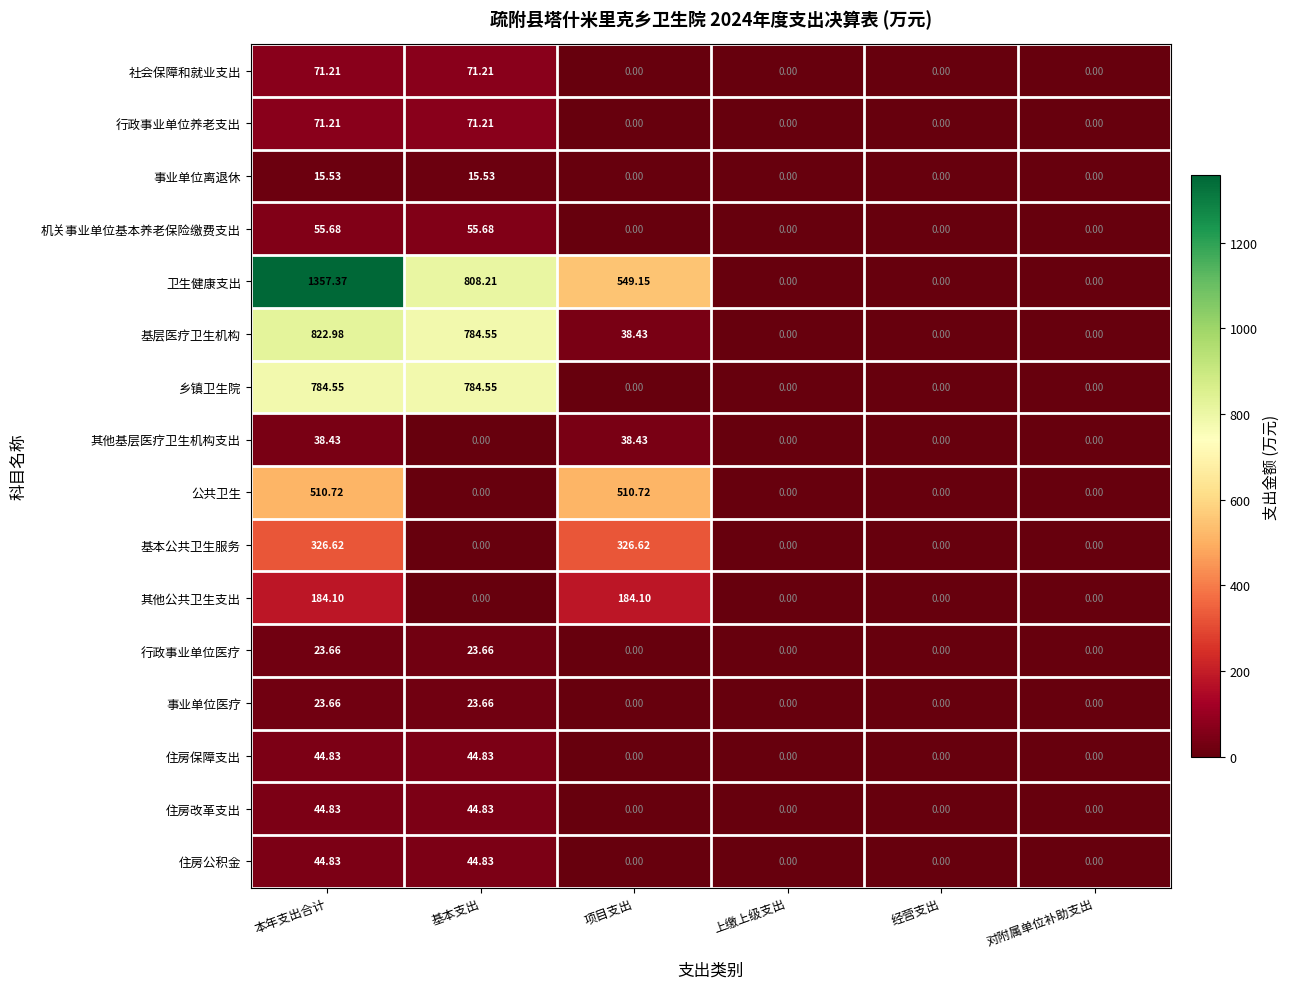

At which category does the chart reach its peak across all series?

本年支出合计